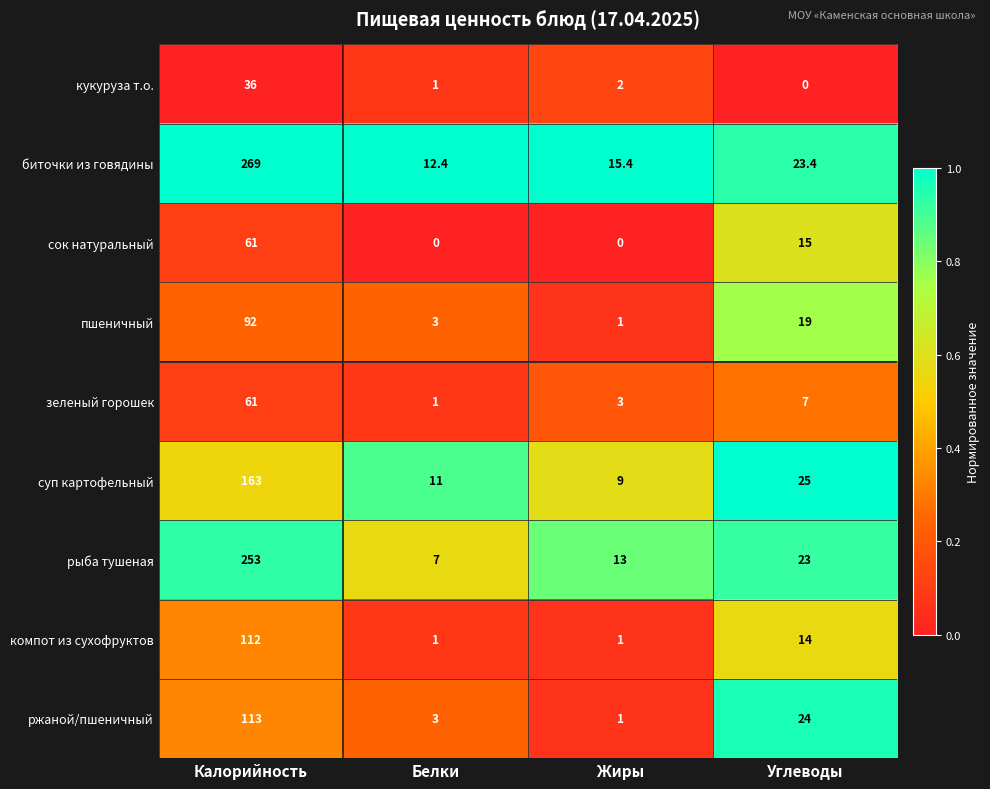

At which label does сок натуральный first exceed 15?

Калорийность